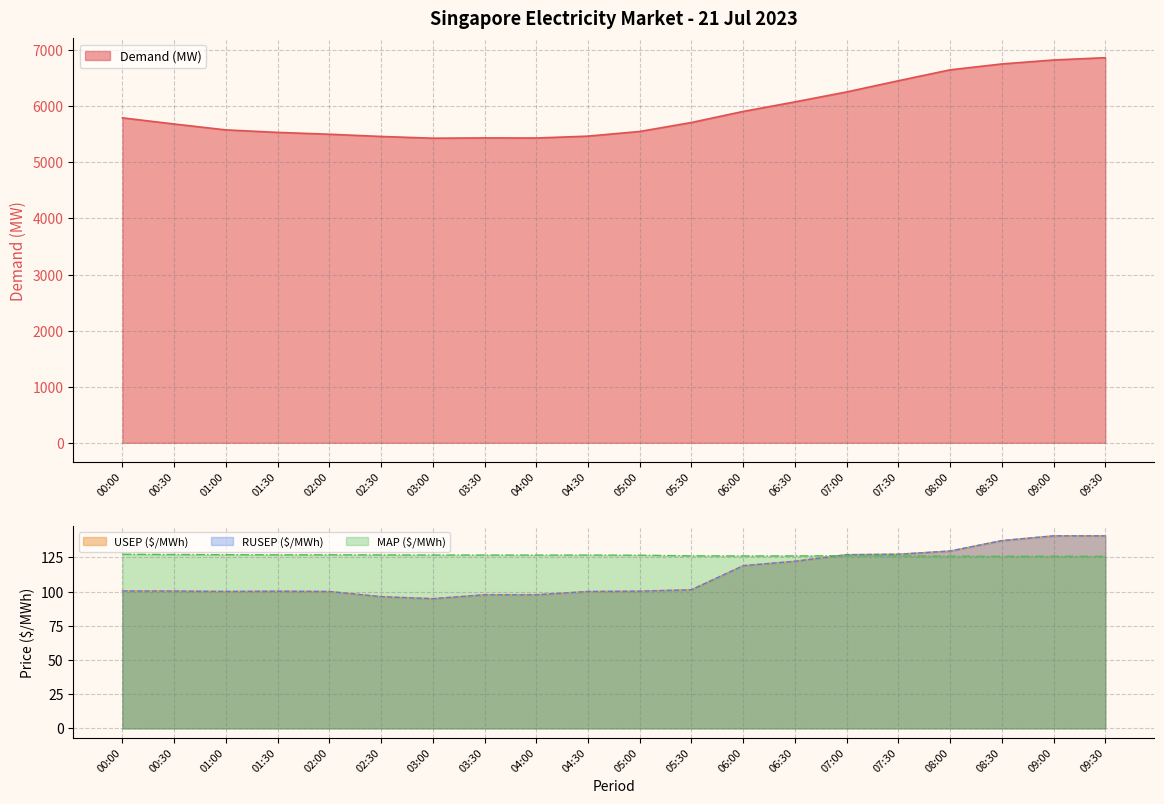

What is the value of the RUSEP ($/MWh) point at the 18th from the left?

137.2